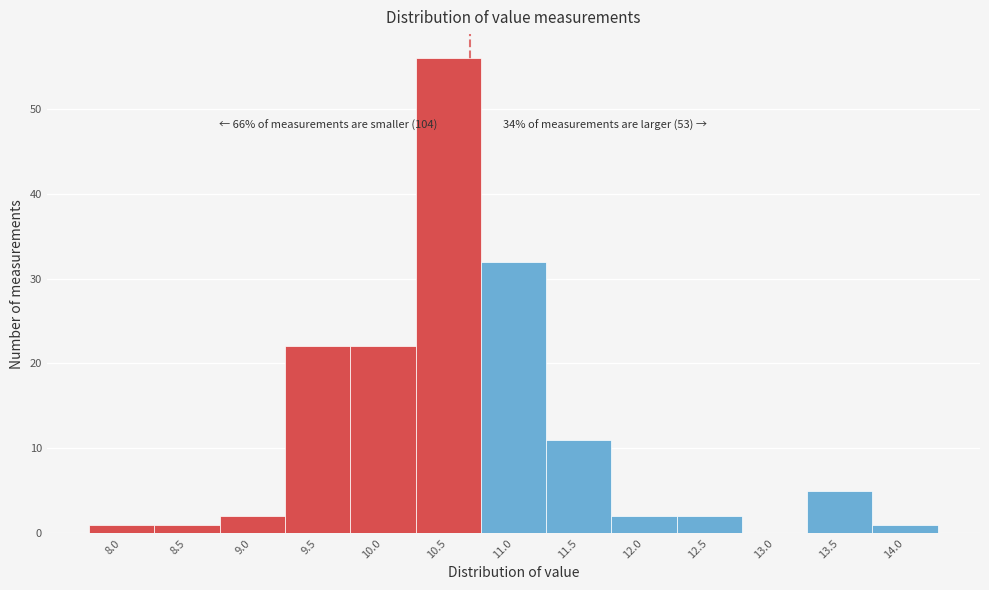

Which range on the x-axis has the tallest bar?

10.25 to 10.75